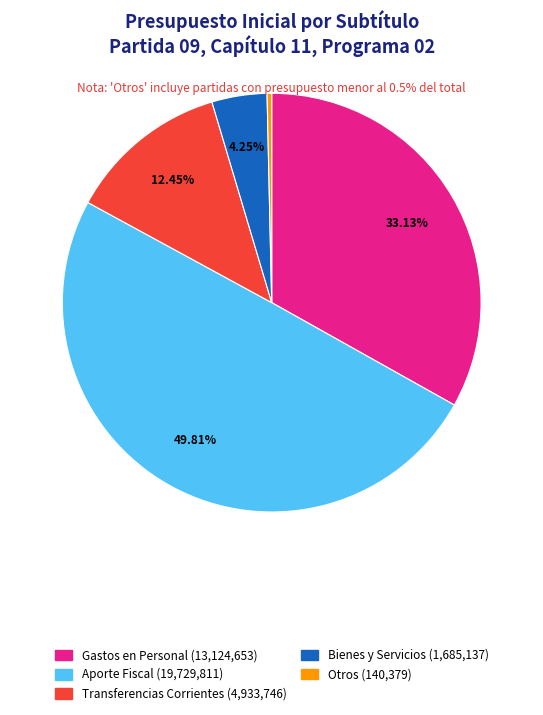

How many slices are in this pie chart?

5